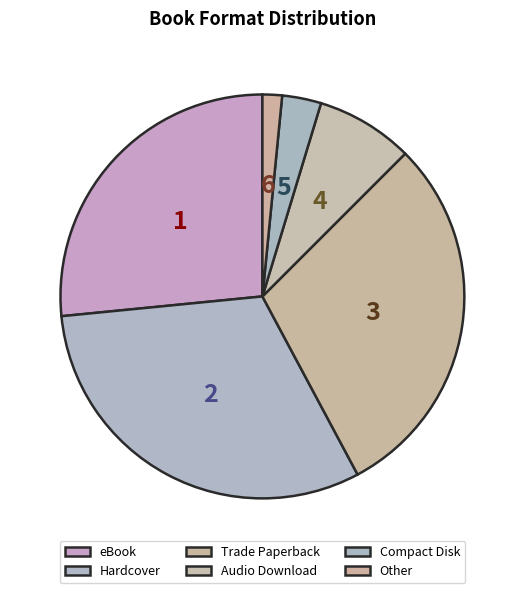

What is the change in value from eBook to Hardcover?

+3